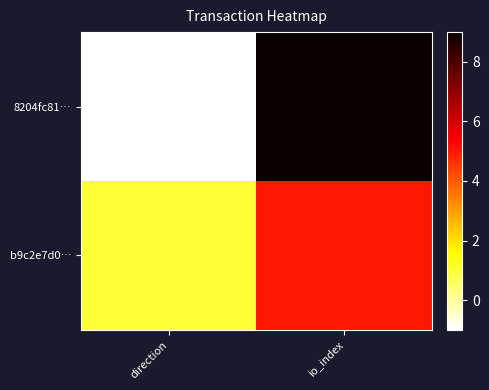

List the series in order of their peak value, lowest first.

b9c2e7d0…, 8204fc81…